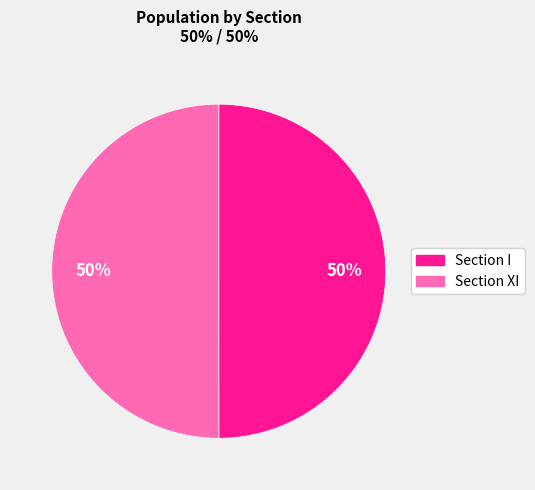

The Section I slice represents 65% of the pie. True or false?

False